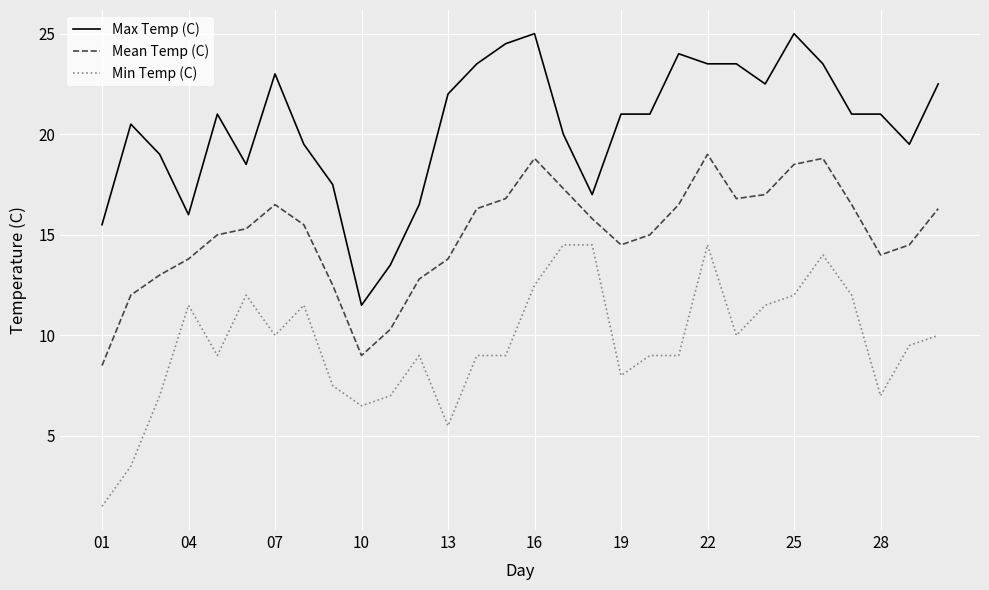

What is the minimum value shown in the chart?

1.5